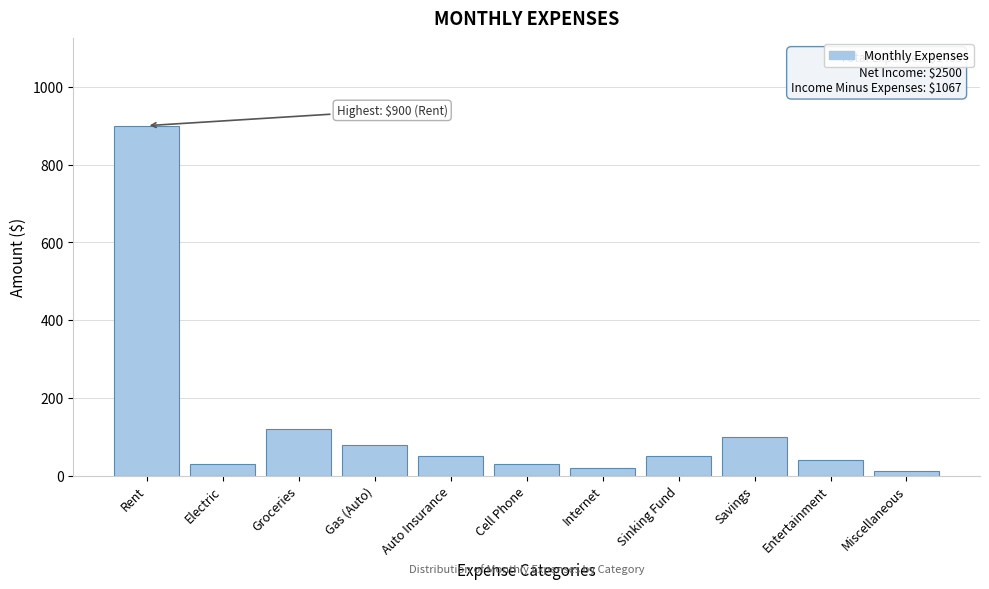

Reading left to right, list all the values displayed in this chart.

Rent=900	Electric=30	Groceries=120	Gas (Auto)=80	Auto Insurance=50	Cell Phone=30	Internet=20	Sinking Fund=50	Savings=100	Entertainment=40	Miscellaneous=13